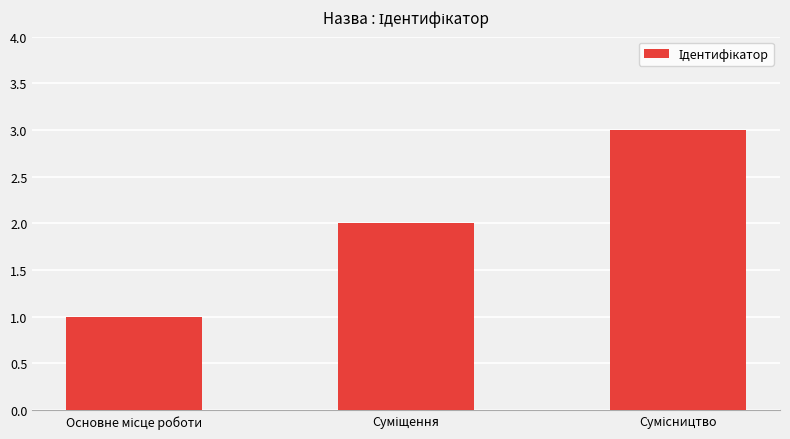

How many distinct data groups are displayed?

1